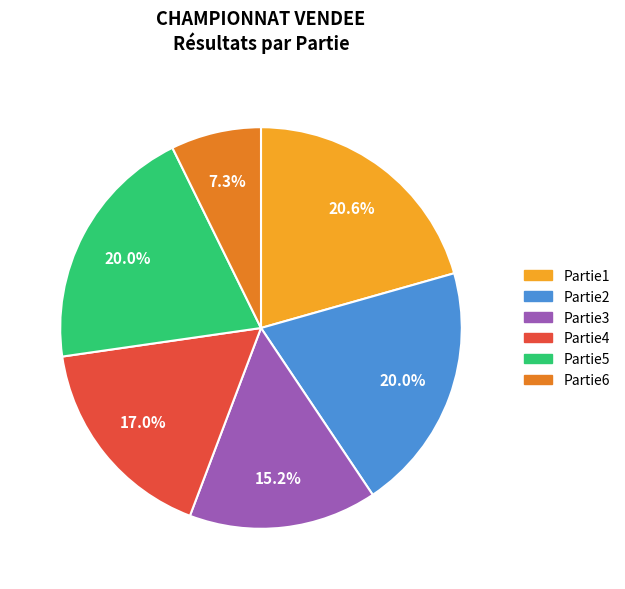

Is Partie2 the majority of the pie?

No